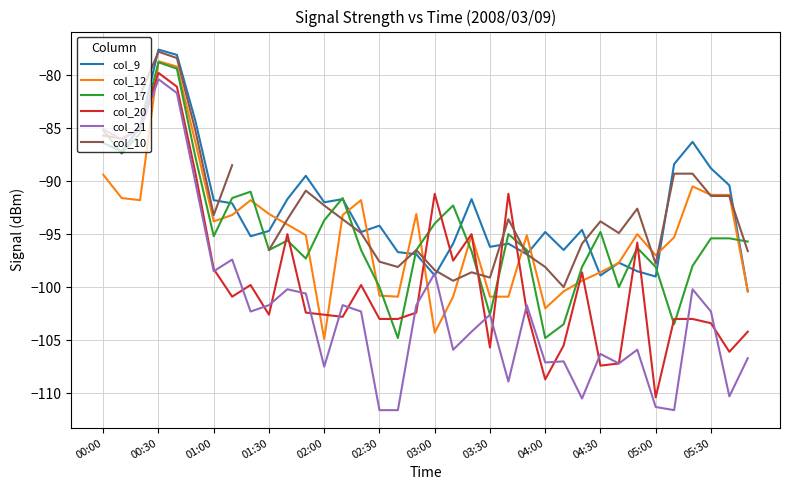

True or false: col_9 has more than 0 interior local peaks.

True